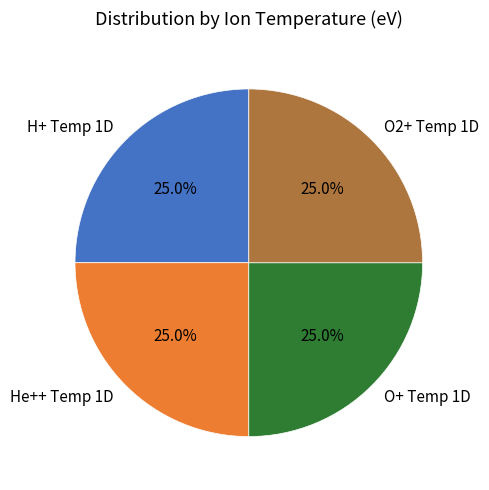

What is the ratio of the value at O+ Temp 1D to the value at H+ Temp 1D?

1.0